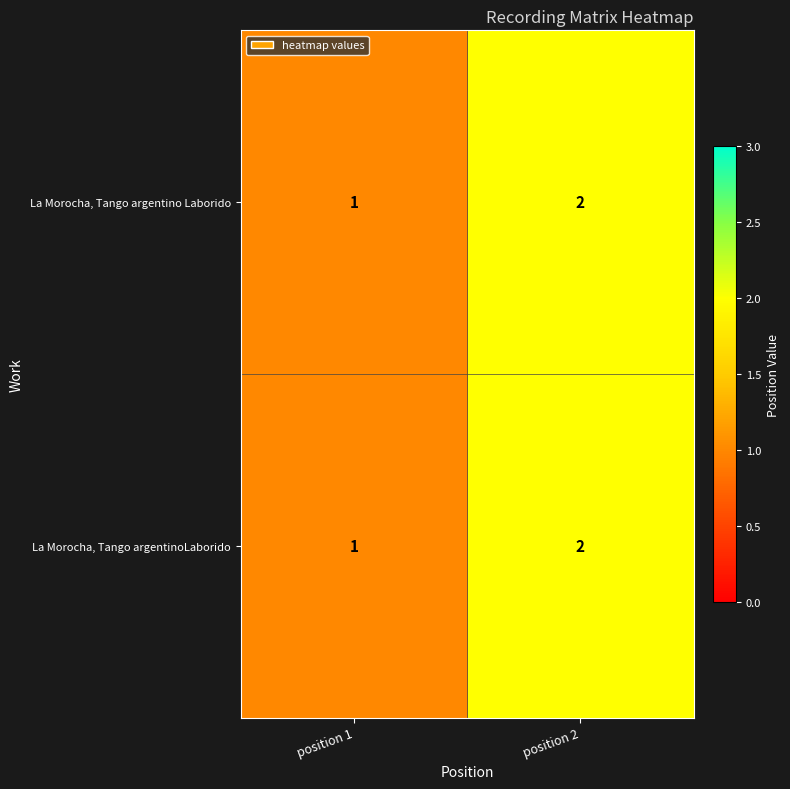

Reading right to left, extract all data points from this chart.

La Morocha, Tango argentino Laborido: position 2=2	position 1=1
La Morocha, Tango argentinoLaborido: position 2=2	position 1=1